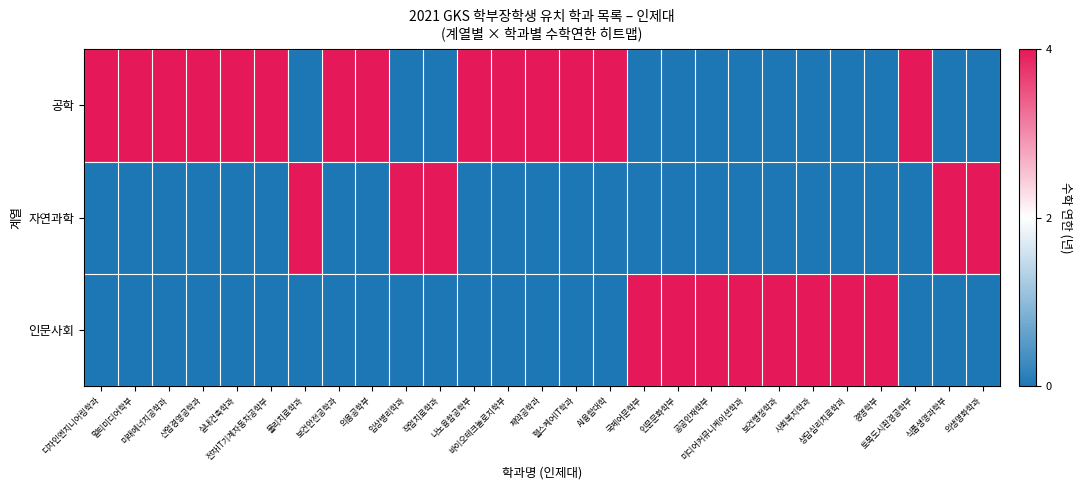

At how many categories does at least one series exceed 0?

27